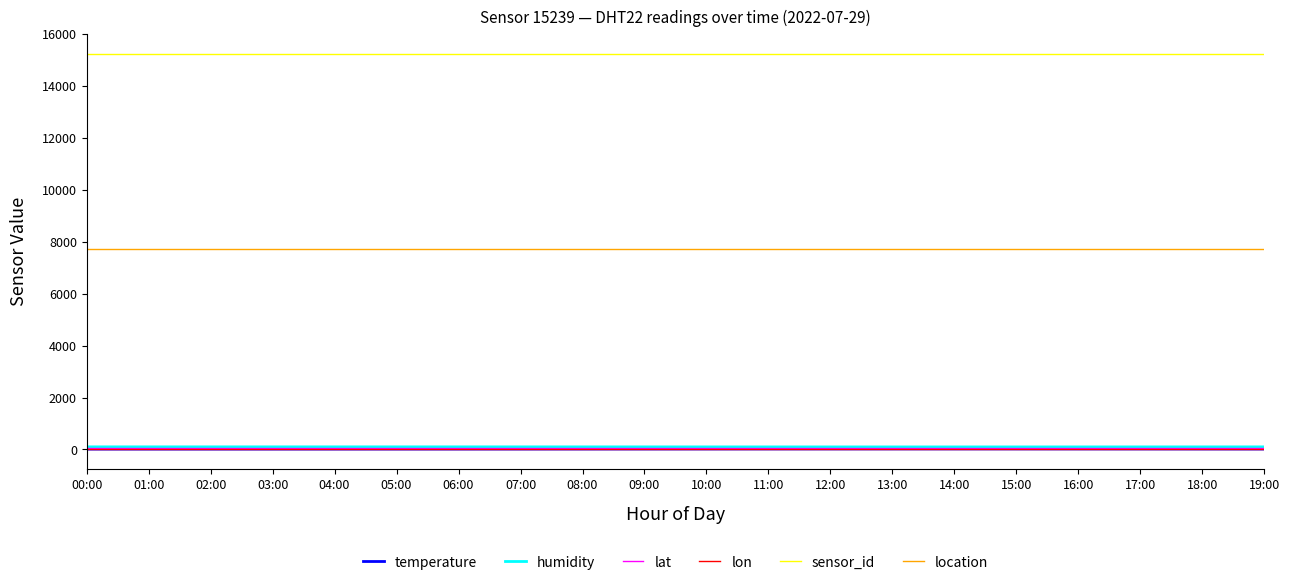

At how many categories does at least one series exceed 6036?

20